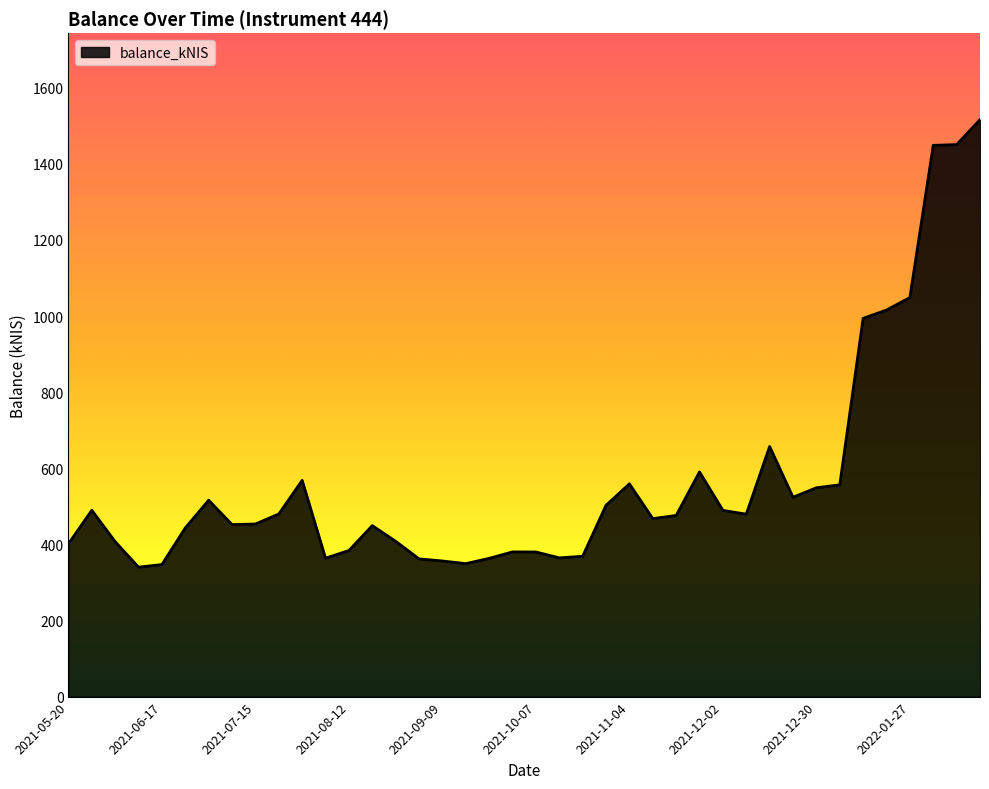

What is the minimum value shown in the chart?

340.1